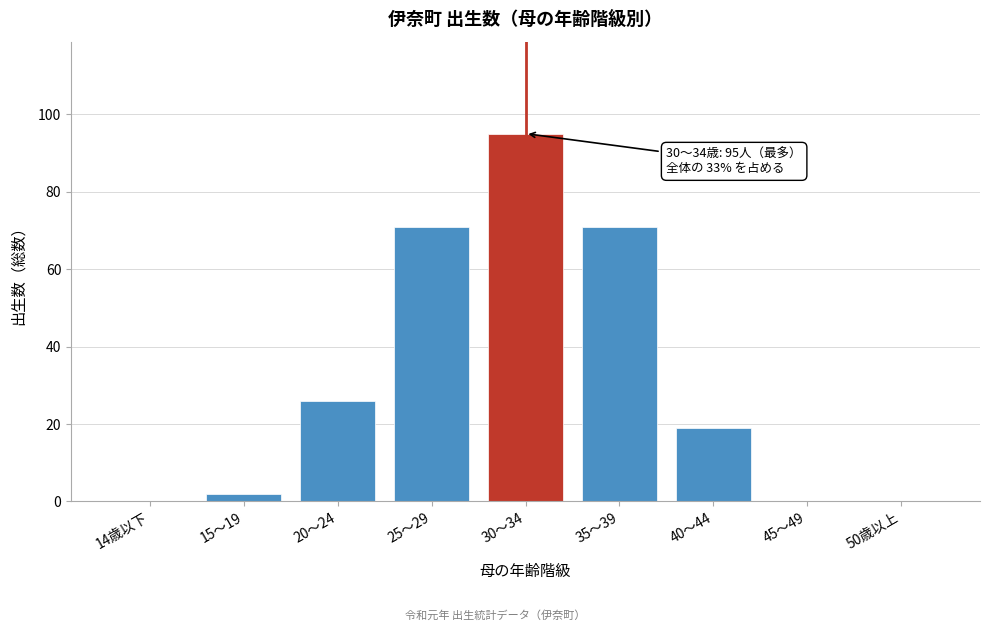

Reading right to left, extract all data points from this chart.

50歳以上=0	45～49=0	40～44=19	35～39=71	30～34=95	25～29=71	20～24=26	15～19=2	14歳以下=0